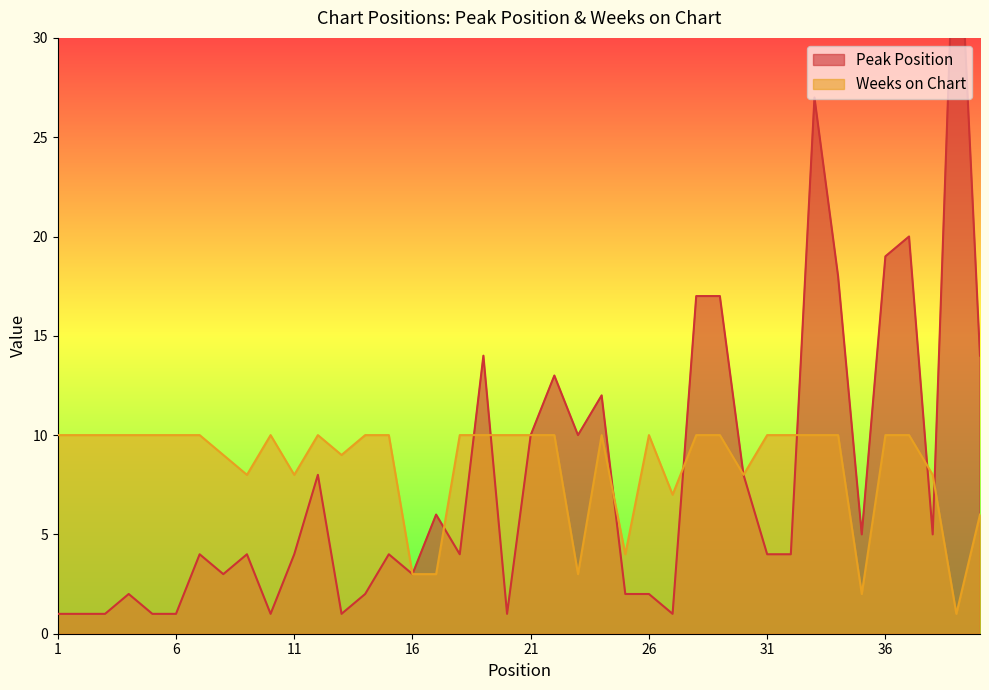

True or false: Weeks on Chart has a value of 10 at 14.

True